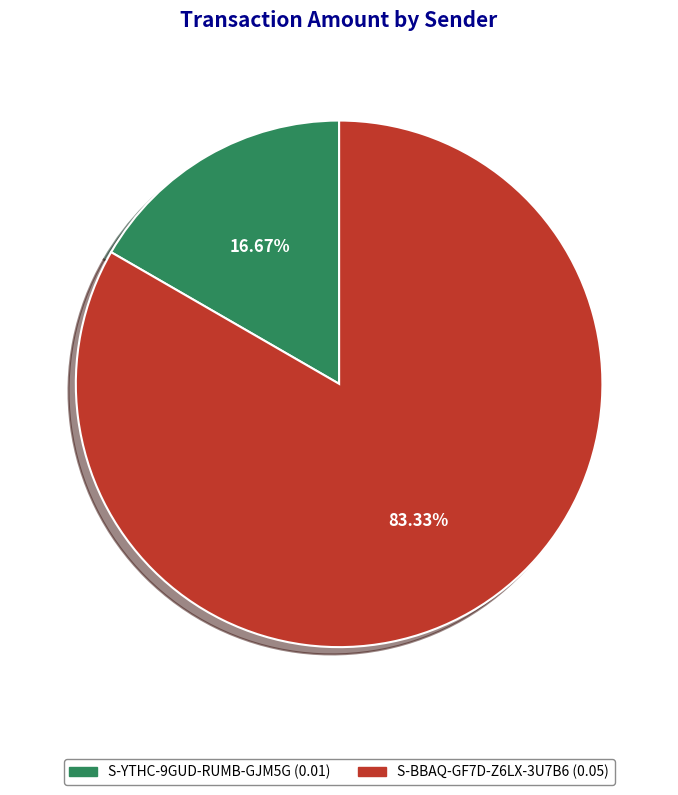

To the nearest percent, what portion does S-BBAQ-GF7D-Z6LX-3U7B6 represent?

83%